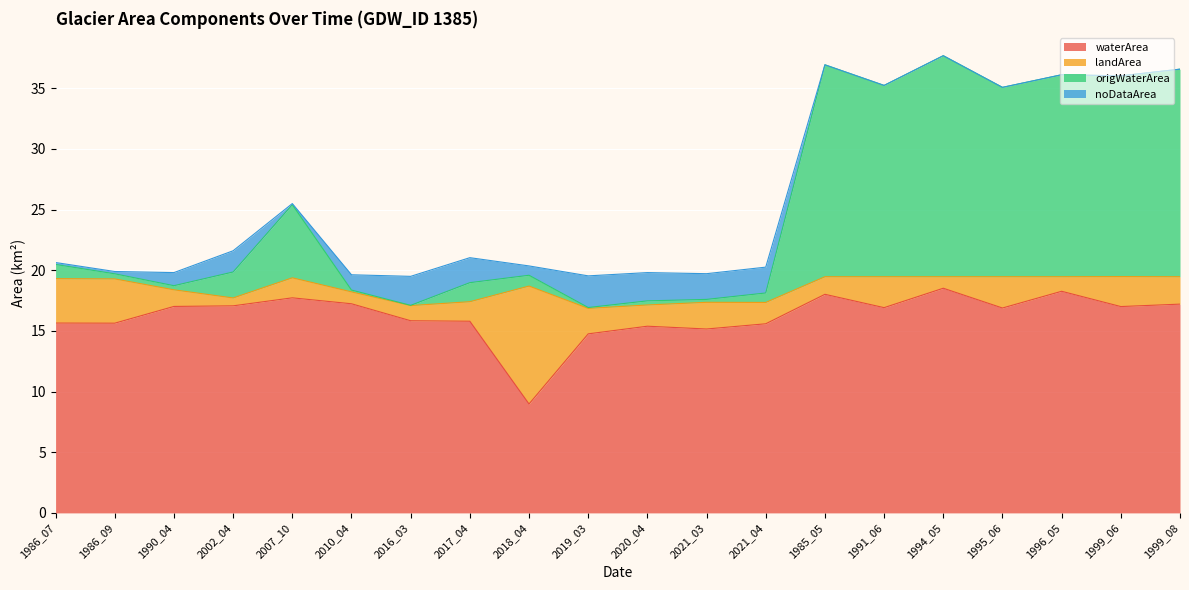

Which category has the lowest value in the origWaterArea series?

2016_03